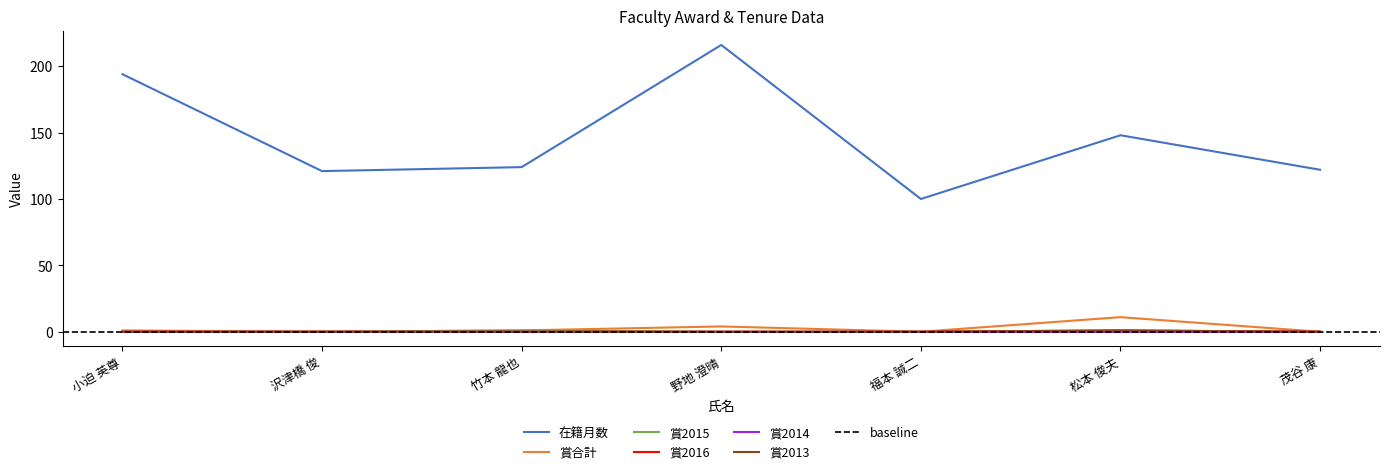

The 在籍月数 series shows 132 at 野地 澄晴. True or false?

False